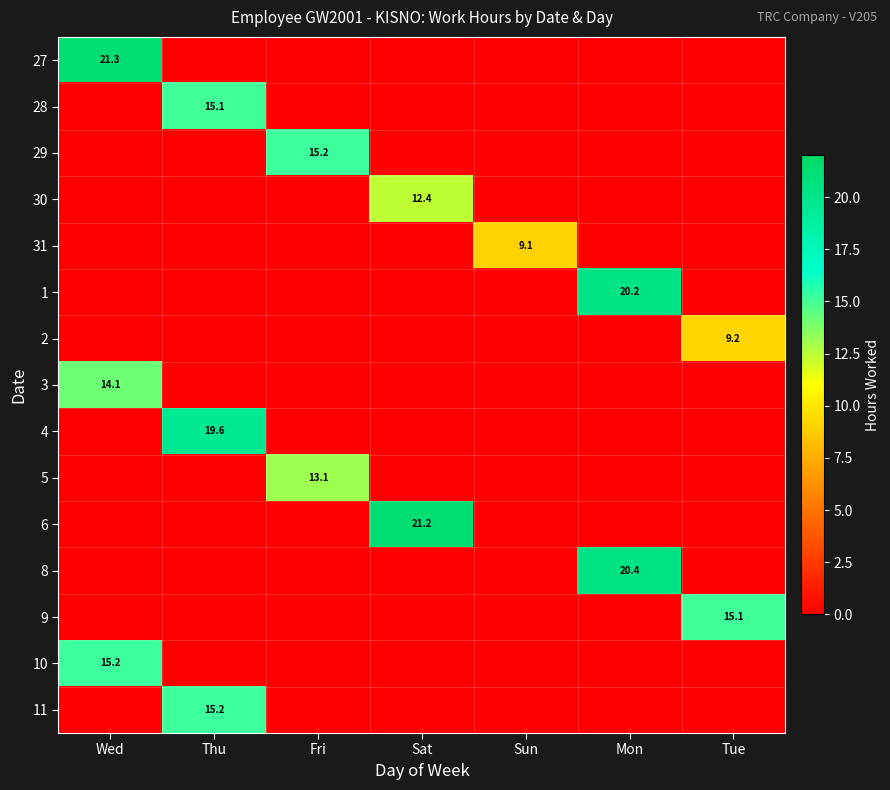

The 29 series shows 15.2 at Fri. True or false?

True